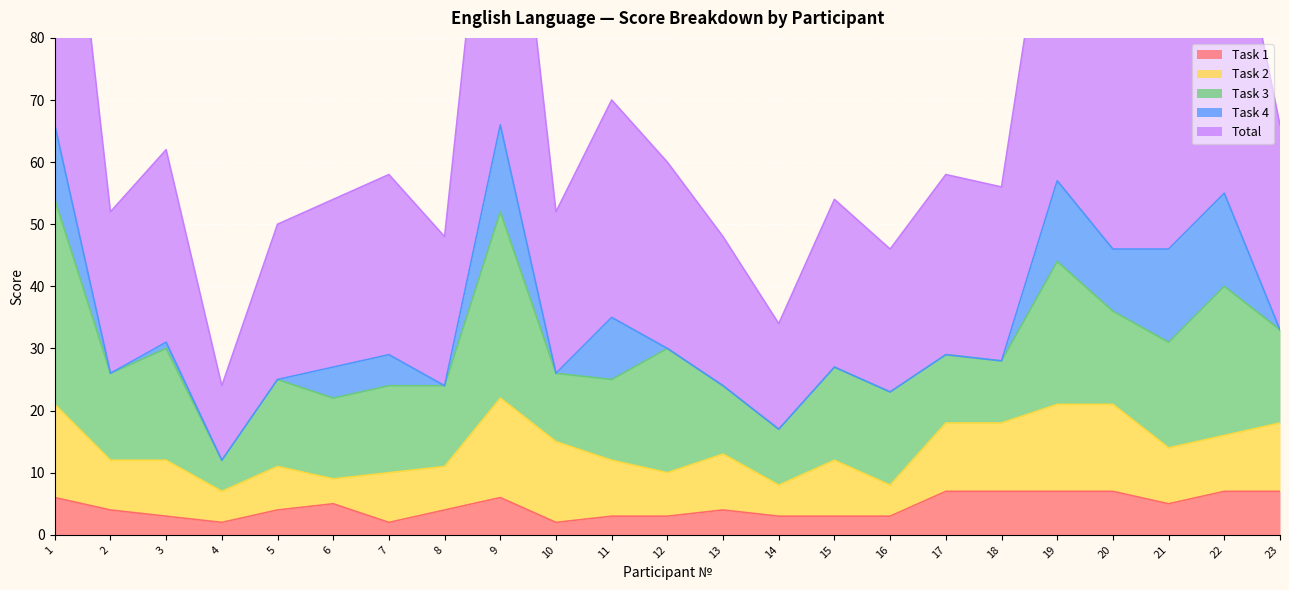

What is the value of the Task 2 point at the 15th from the left?

9